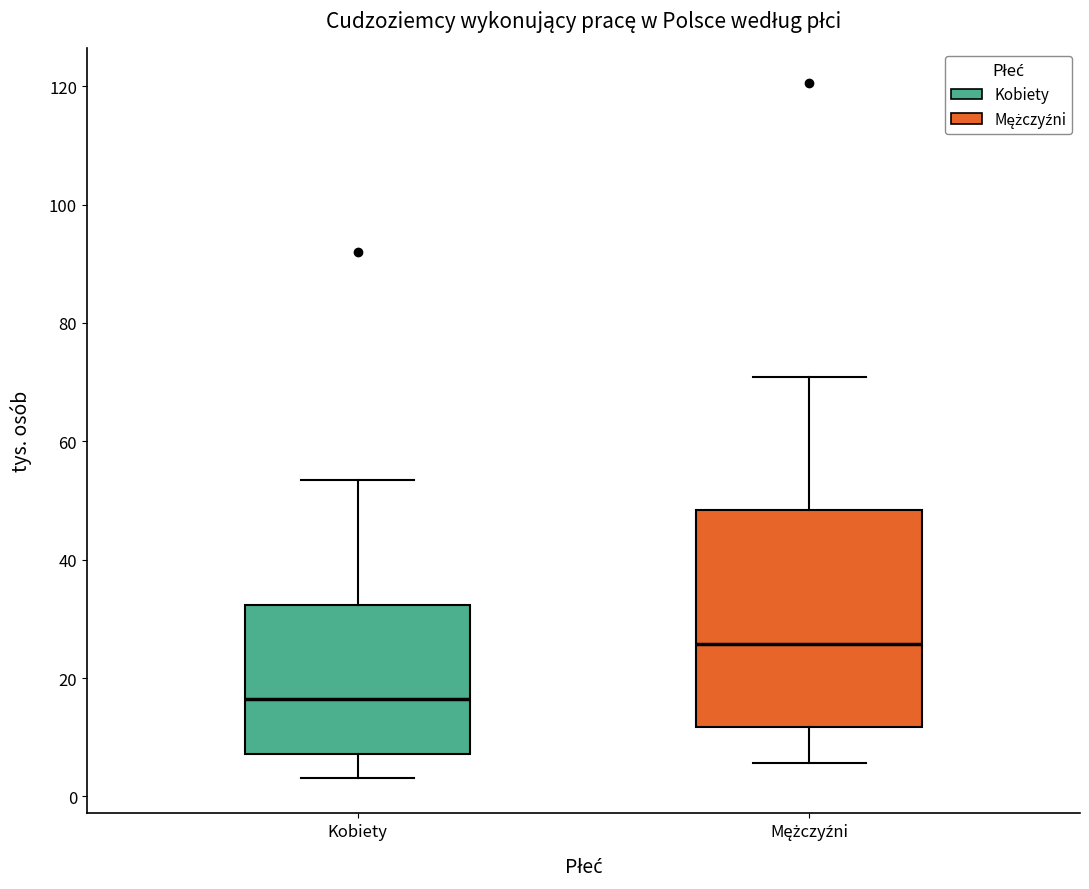

Reading left to right, transcribe this box plot: for each box, give where its median line is, the range the box spans, and where its two whiskers end, as read against the y-axis. The values are not printed on the chart, so give them approximately, as read against the axis.

Kobiety: median 16, box 8 to 32, whiskers 4 to 54
Mężczyźni: median 26, box 12 to 48, whiskers 6 to 70